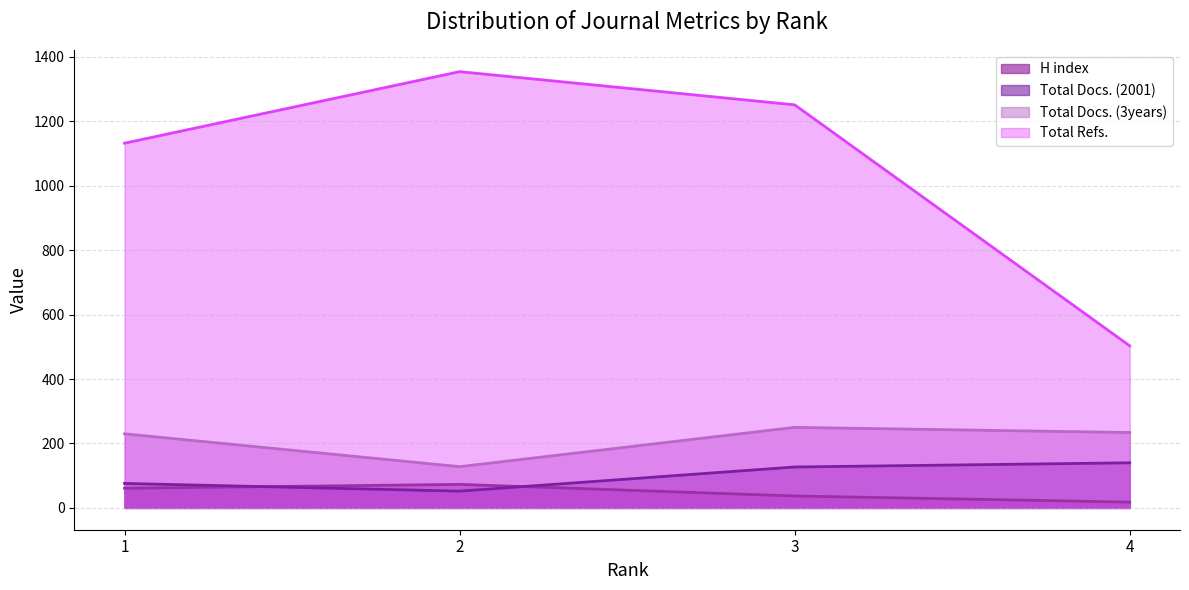

Between 1 and 2, which is larger?

2